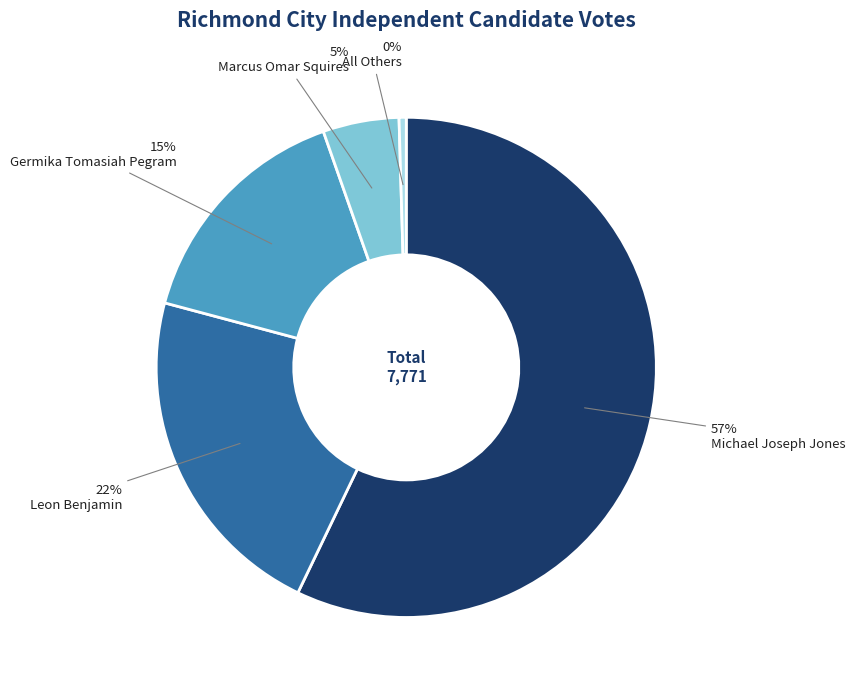

Does any single category account for the majority?

Yes